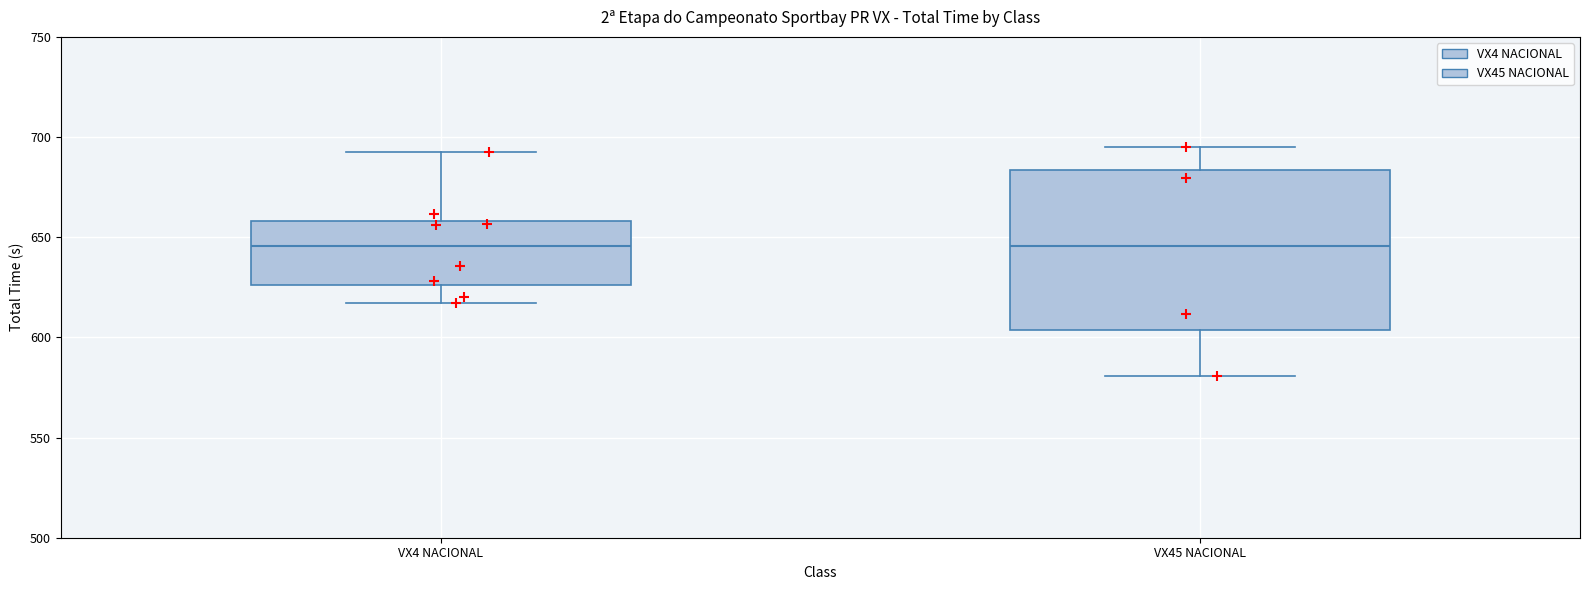

Reading left to right, transcribe this box plot: for each box, give where its median line is, the range the box spans, and where its two whiskers end, as read against the y-axis. The values are not printed on the chart, so give them approximately, as read against the axis.

VX4 NACIONAL: median 645, box 625 to 660, whiskers 615 to 695
VX45 NACIONAL: median 645, box 605 to 685, whiskers 580 to 695